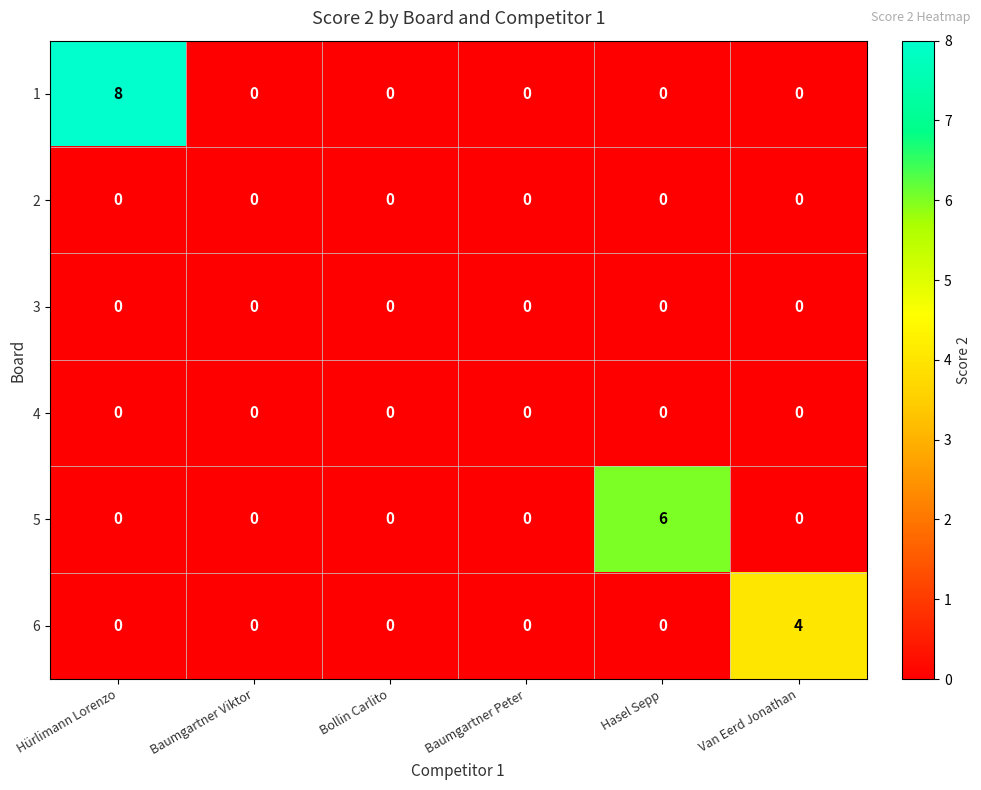

What is the sum of all 6 values?

4